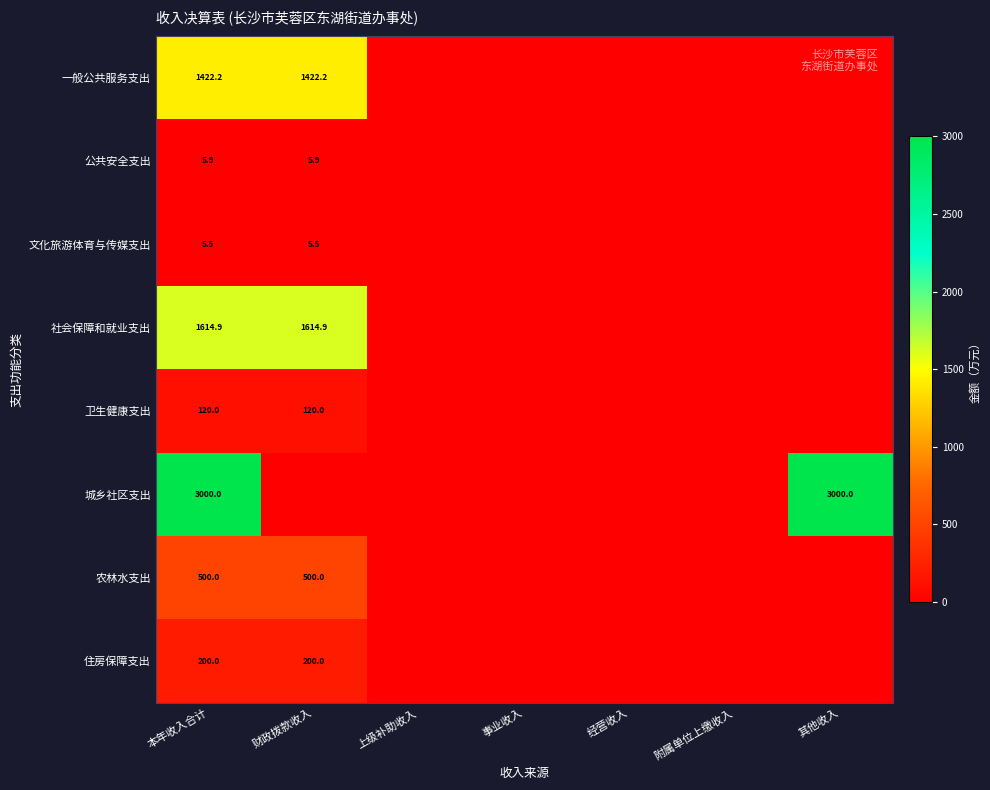

True or false: 卫生健康支出 has a value of 81.6 at 财政拨款收入.

False